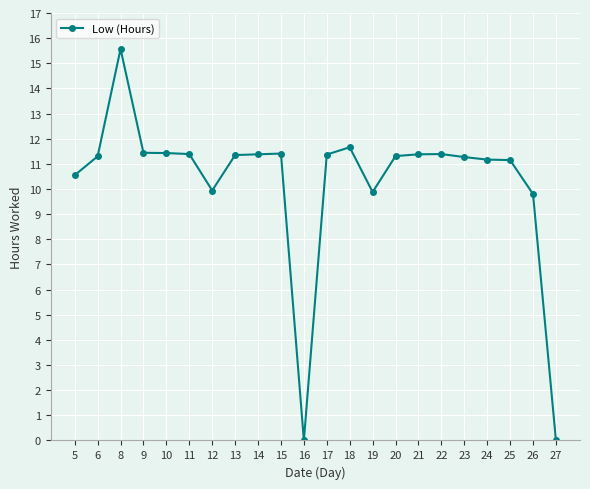

What is the sum of the values at 21 and 24?

22.6